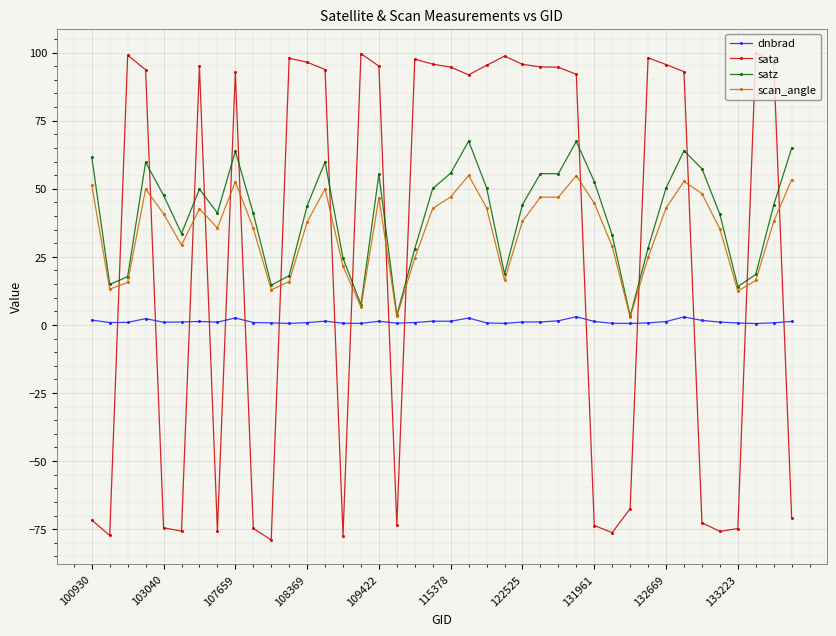

Which series has the largest range (max minus min)?

sata